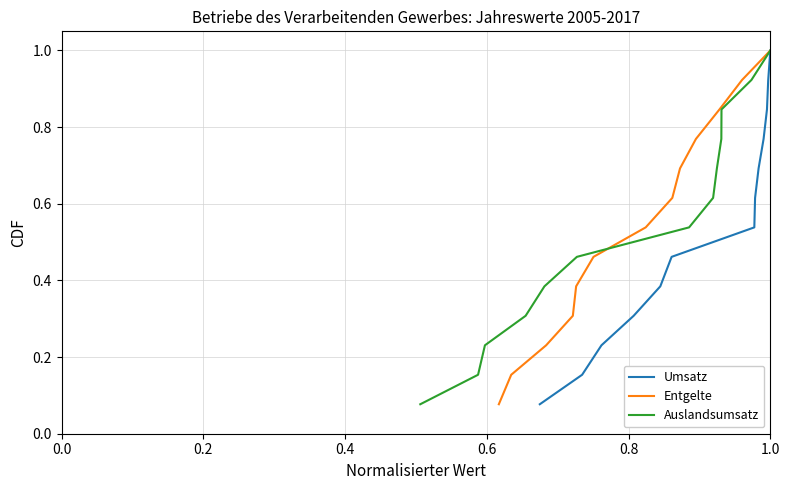

What is the maximum value for Umsatz?

1.0